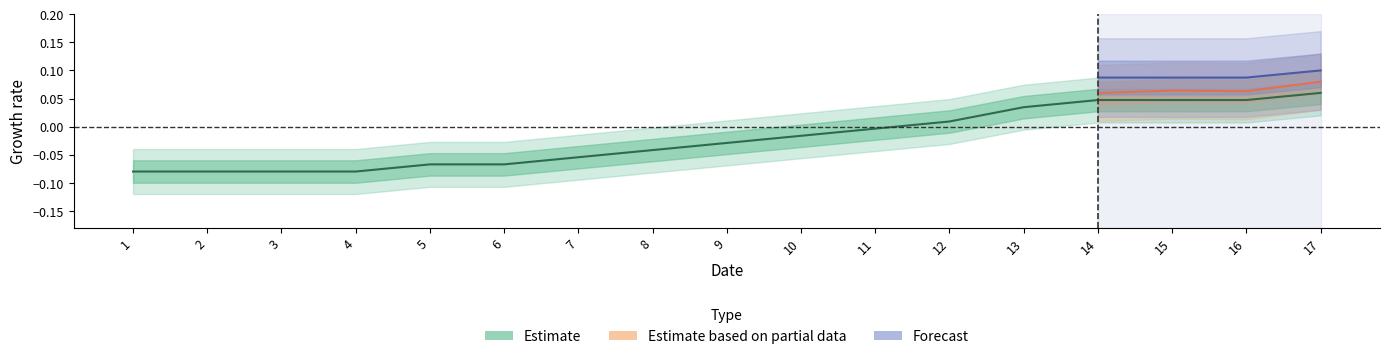

Where is the data nearest to the value 0?

11